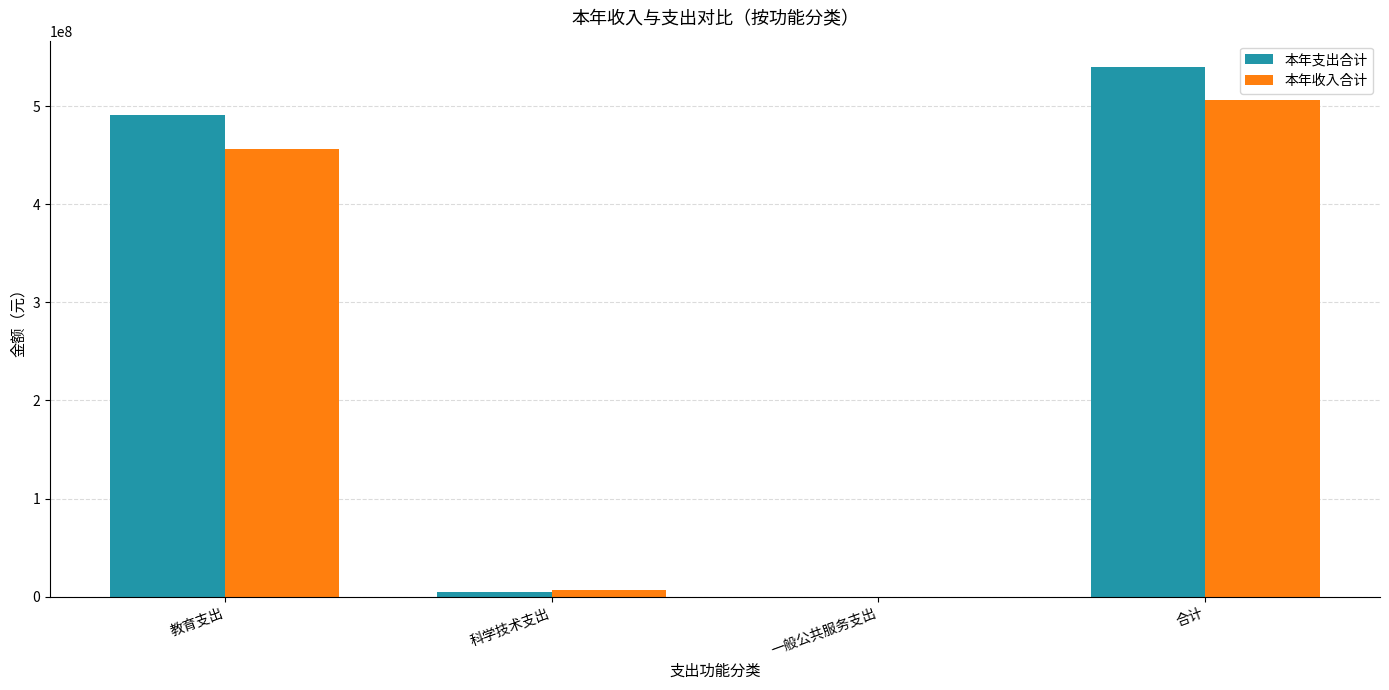

What is the total value across all series at 教育支出?

947308186.5